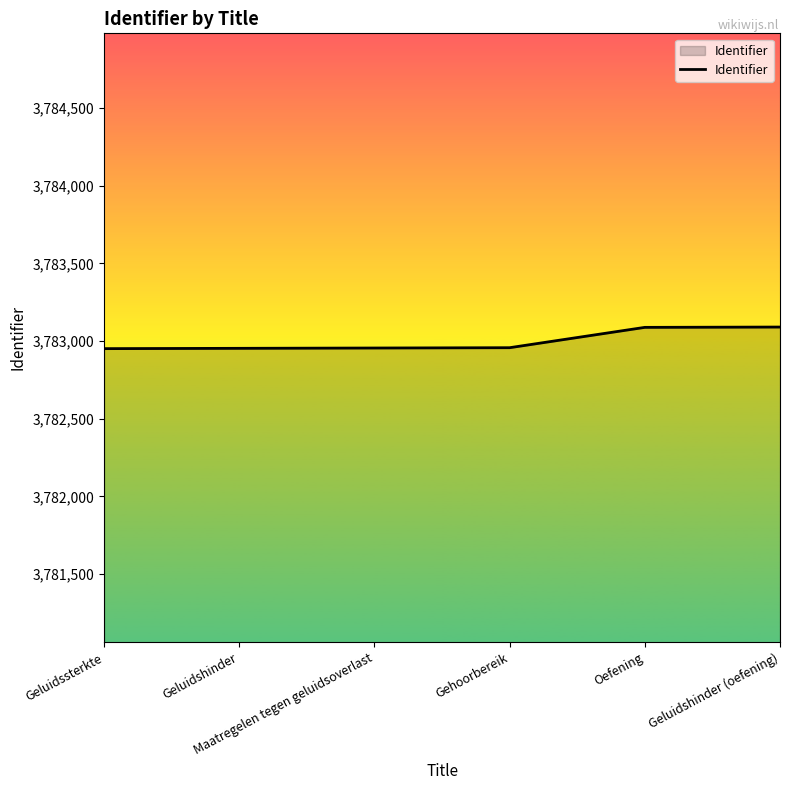

What is the minimum value shown in the chart?

3782951